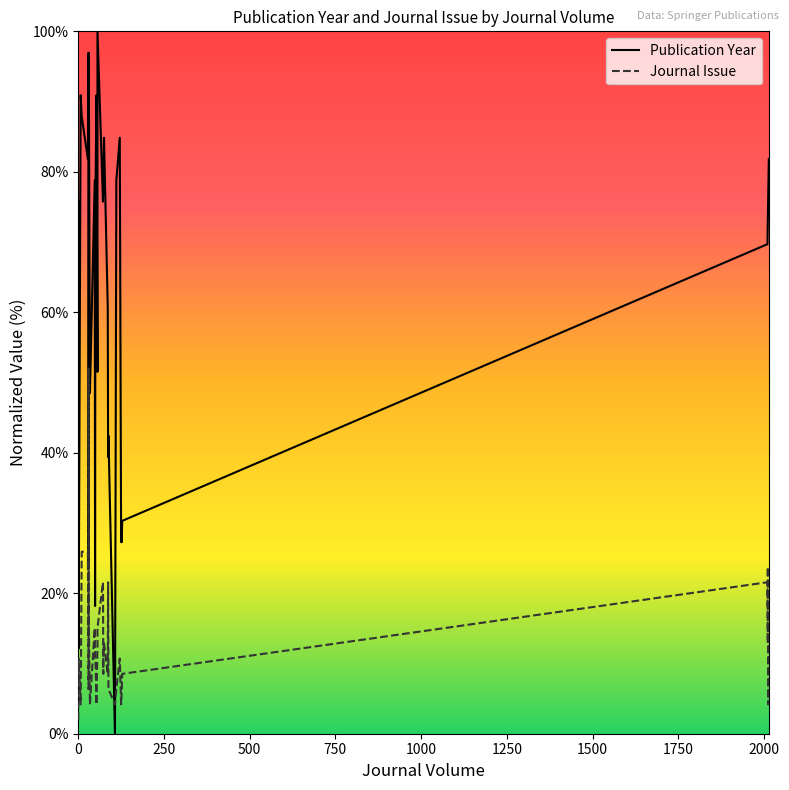

What is the minimum value for Journal Issue?

2.0